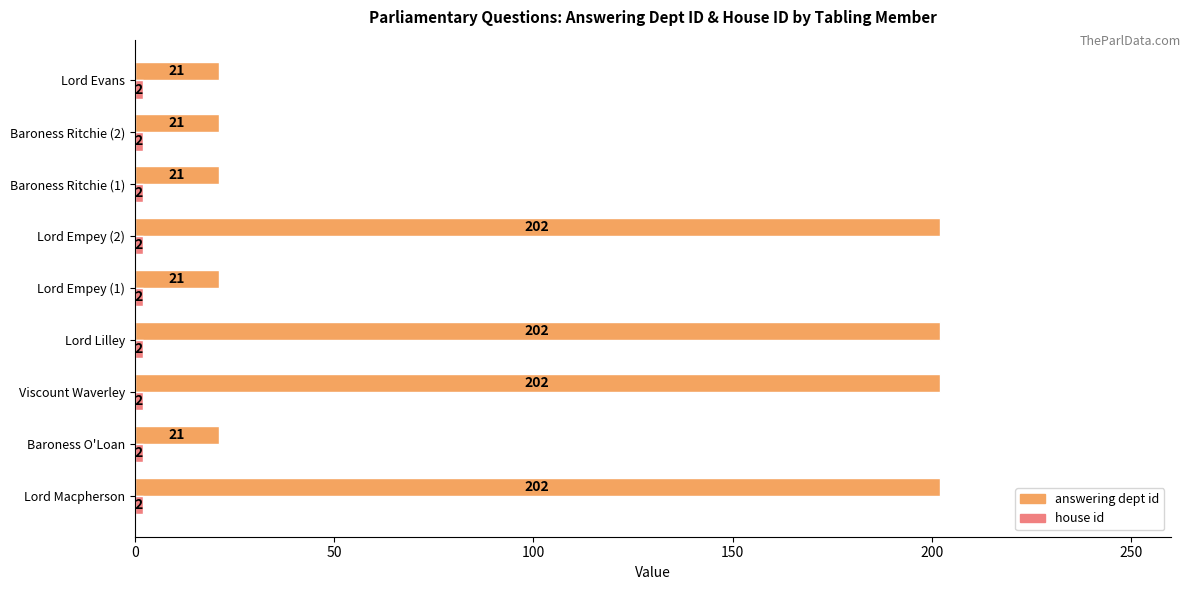

Which series has the widest spread of values?

answering dept id